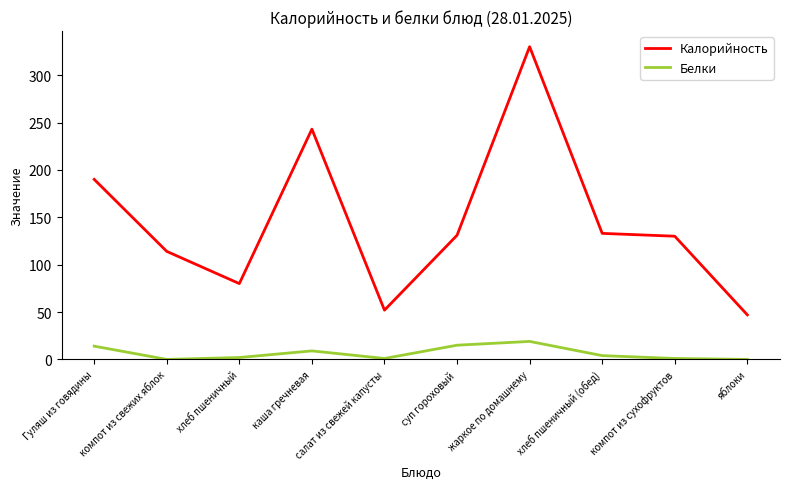

What are all the series names shown in the legend?

Калорийность, Белки